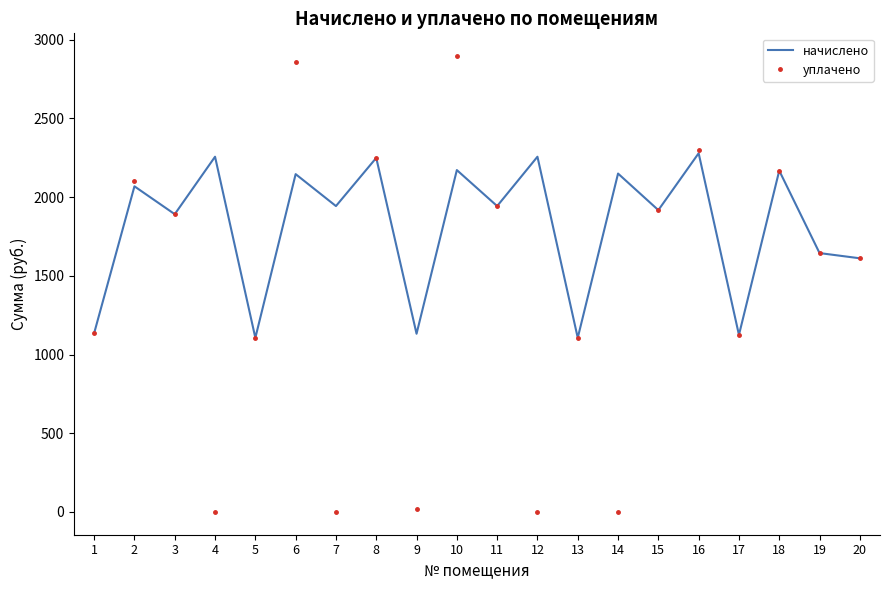

What is the average value of the начислено series?

1814.9